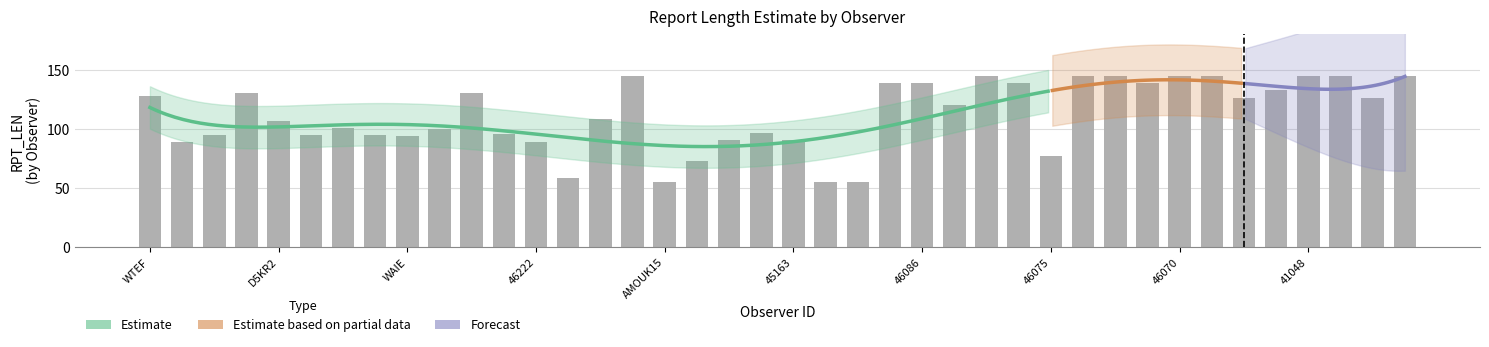

At which label does the data first exceed 121?

WTEF